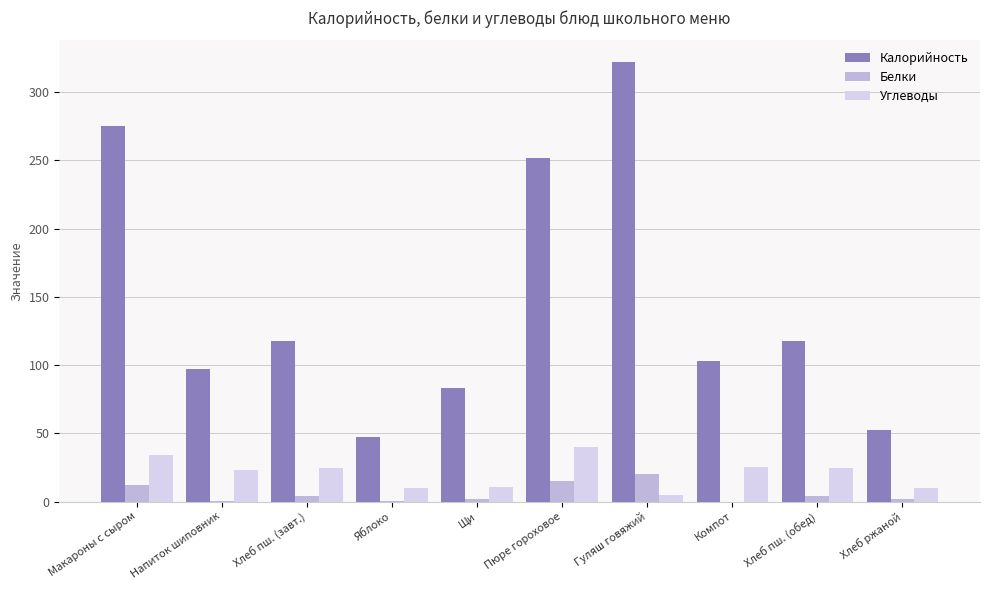

At which label does Белки reach its peak?

Гуляш говяжий